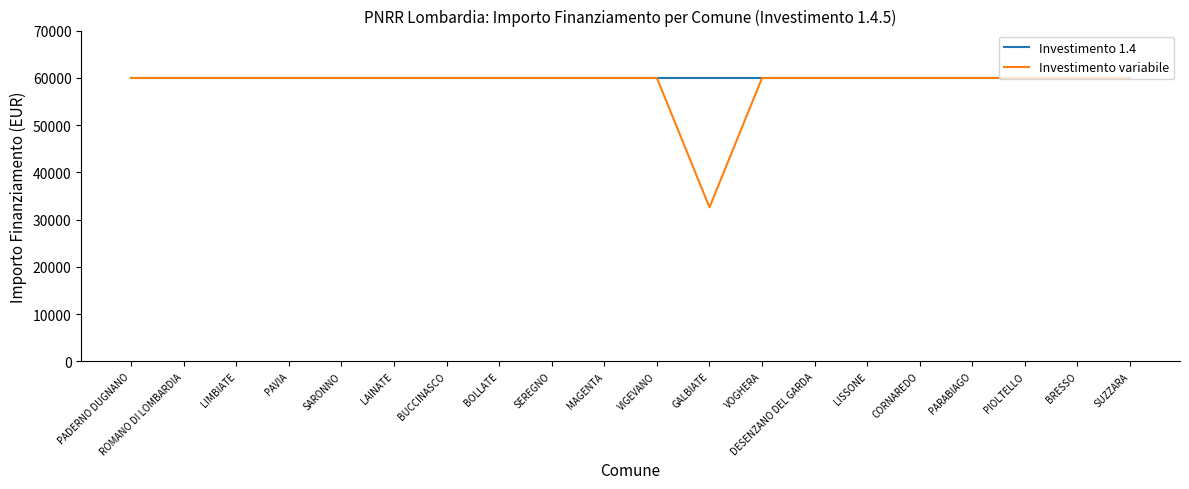

Reading left to right, extract all data points from this chart.

Investimento 1.4: 59966	59966	59966	59966	59966	59966	59966	59966	59966	59966	59966	59966	59966	59966	59966	59966	59966	59966	59966	59966
Investimento variabile: 59966	59966	59966	59966	59966	59966	59966	59966	59966	59966	59966	32589	59966	59966	59966	59966	59966	59966	59966	59966